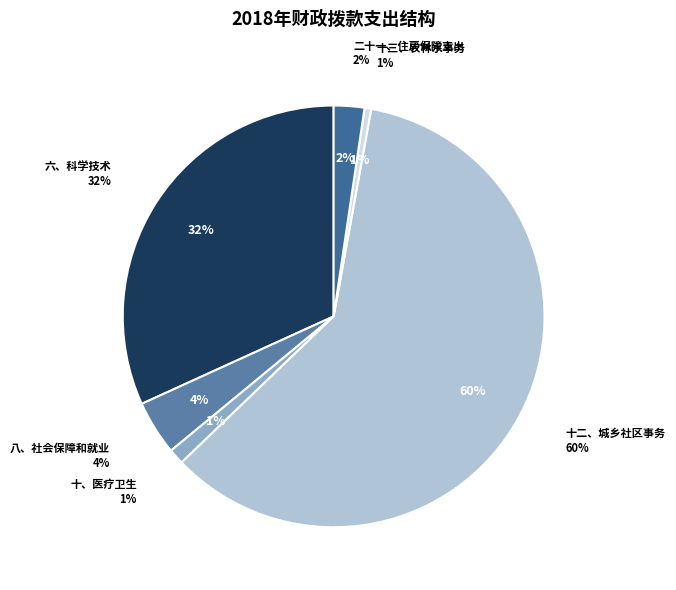

Rank the categories by value from highest to lowest.

十二、城乡社区事务, 六、科学技术, 八、社会保障和就业, 二十一、住房保障支出, 十、医疗卫生, 十三、农林水事务